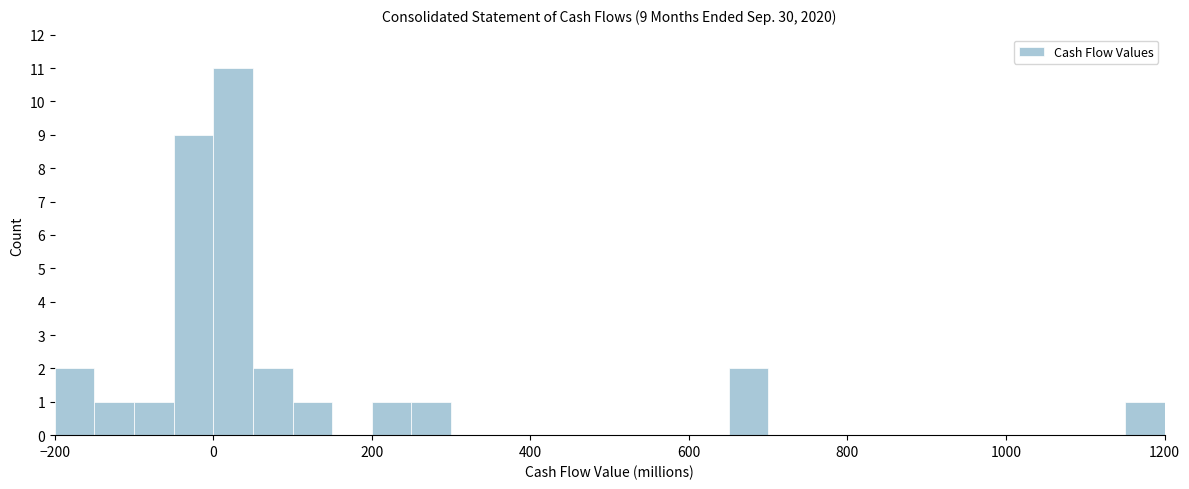

Read against the x-axis, roughly where is the centre of the tallest bar?

20